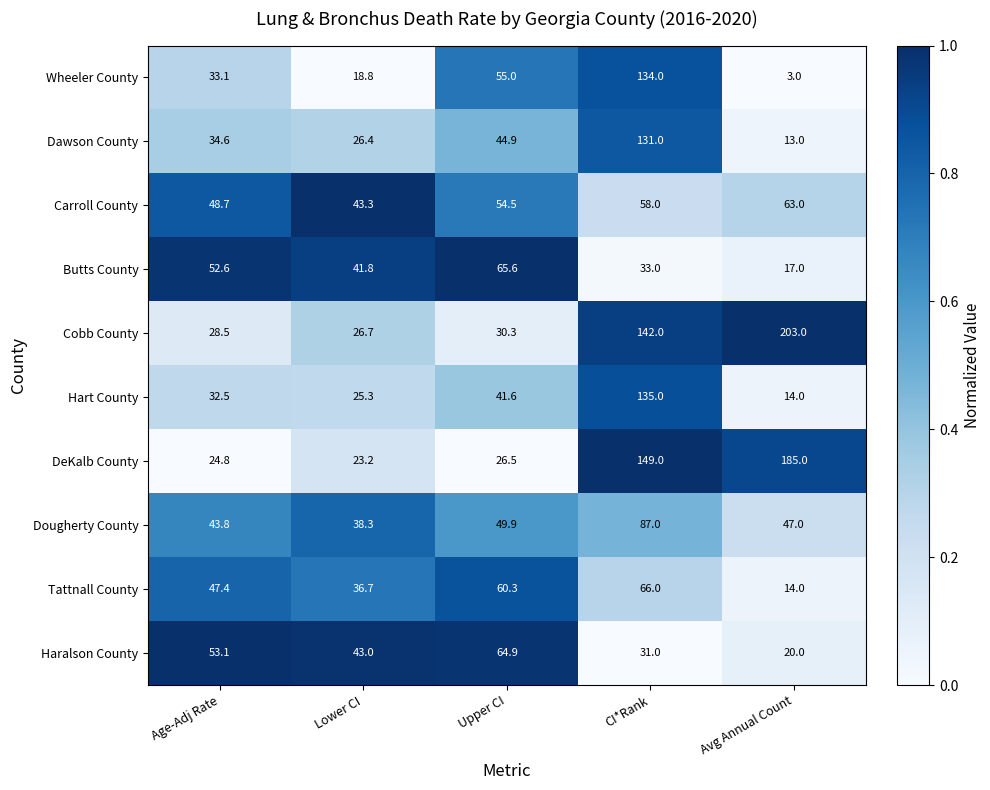

Rank the series at Age-Adj Rate from highest to lowest value.

Haralson County, Butts County, Carroll County, Tattnall County, Dougherty County, Dawson County, Wheeler County, Hart County, Cobb County, DeKalb County